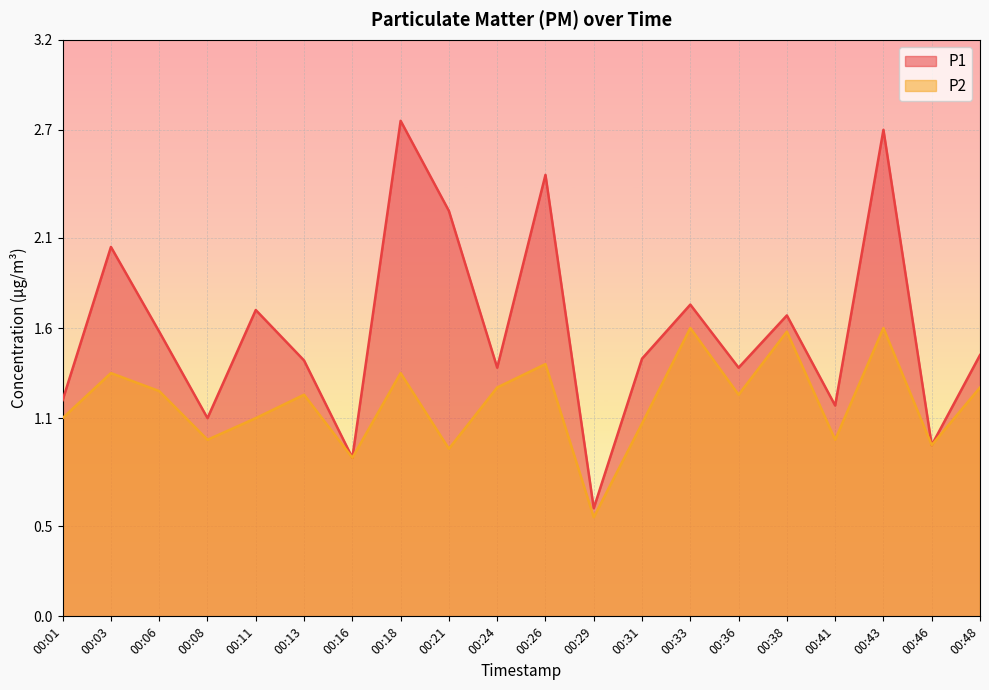

At 00:48, list the series in order from smallest to largest.

P2, P1